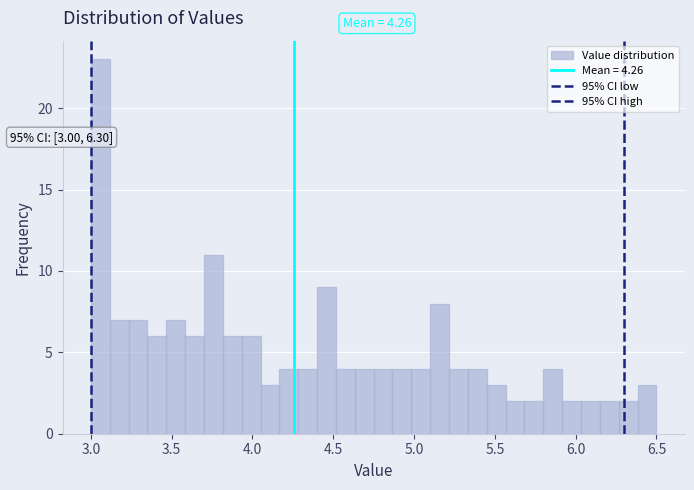

Around what value on the x-axis is the tallest bar? Give the approximate position of its centre, as read against the axis.

3.05